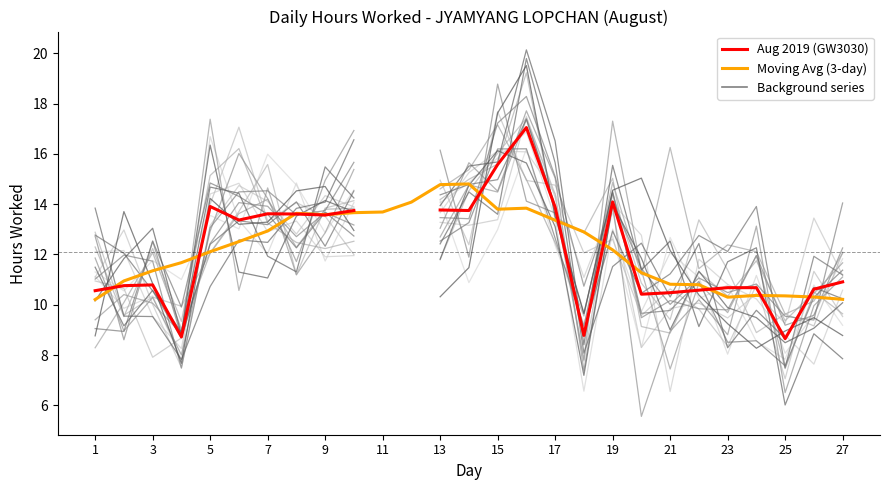

List the series in order of their overall mean, highest first.

Aug 2019 (GW3030), Moving Avg (3-day)